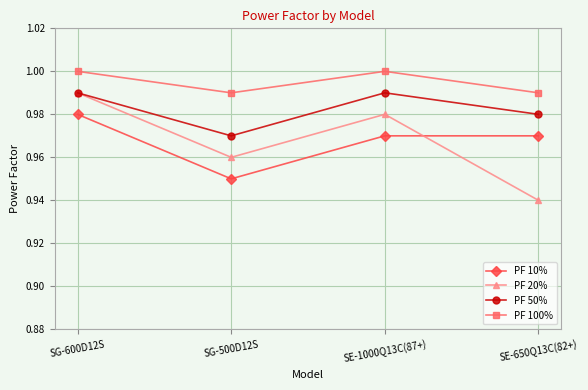

Is the value of PF 100% at SG-500D12S greater than the value of PF 50% at SG-500D12S?

Yes